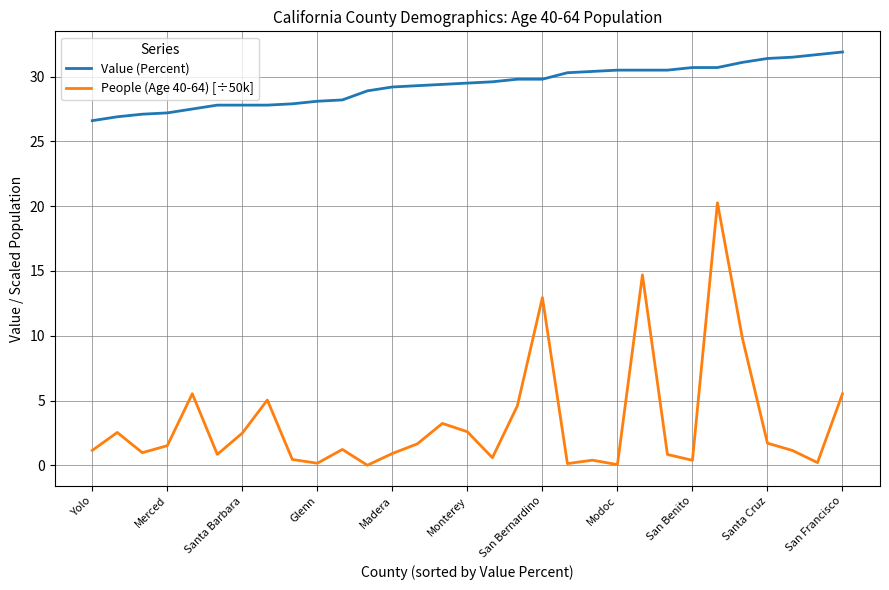

What is the maximum value shown in the chart?

31.9